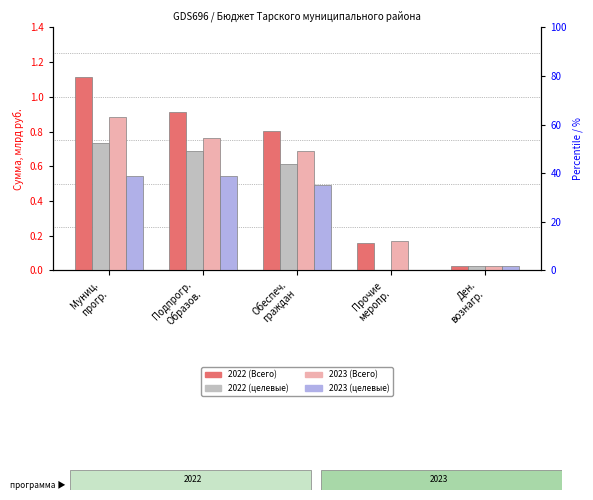

Between Обеспеч.
граждан and Прочие
меропр., which is larger?

Обеспеч.
граждан